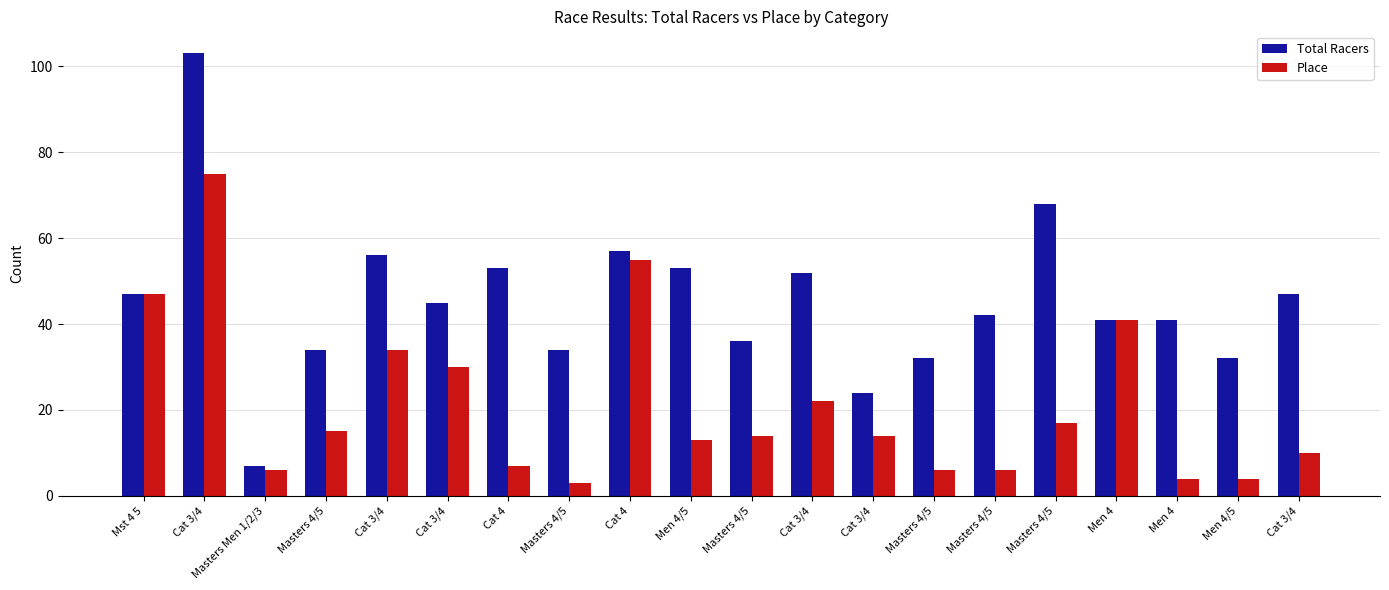

Is it true that Total Racers equals 18 at Cat 3/4?

False